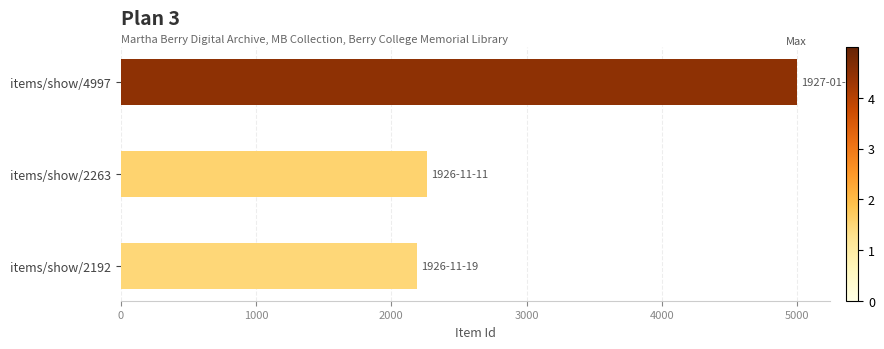

What is the sum of all values?

9452